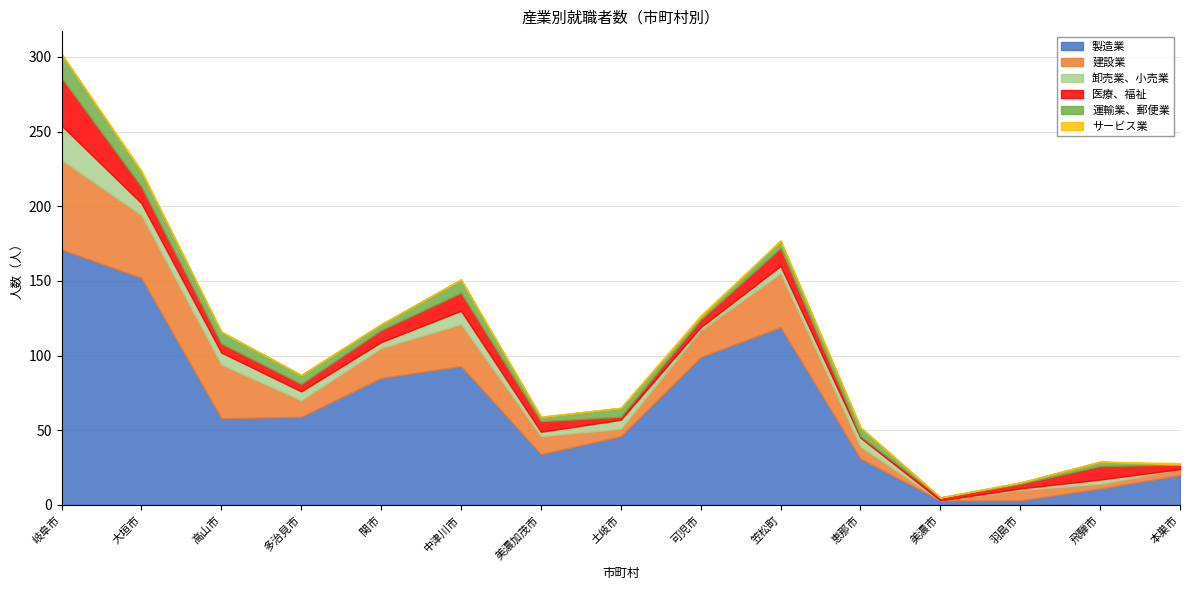

Rank the series by their maximum value, from highest to lowest.

製造業, 建設業, 医療、福祉, 卸売業、小売業, 運輸業、郵便業, サービス業